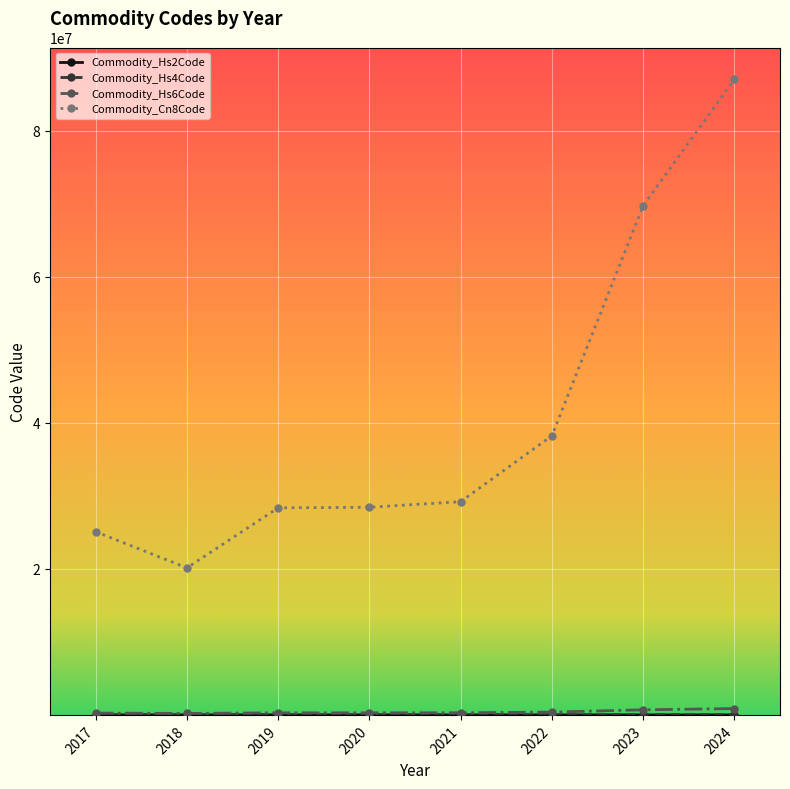

At how many categories does at least one series exceed 2826916?

8